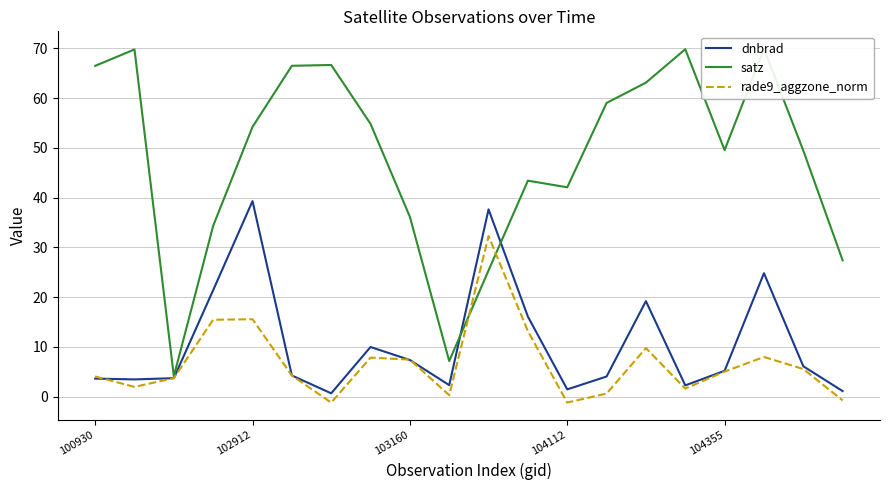

What is the difference between the second highest and second lowest values in the rade9_aggzone_norm series?

16.7